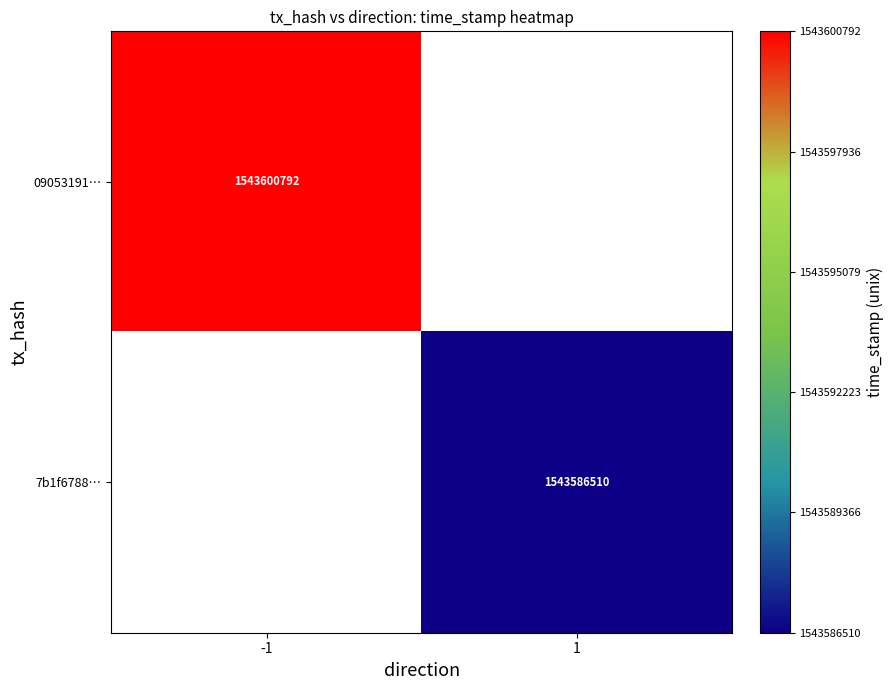

Is it true that 7b1f6788… equals 1543586510 at 1?

True